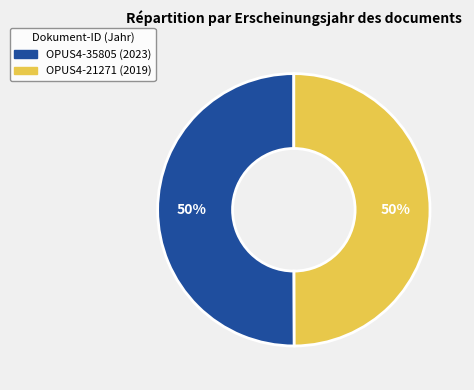

How many segments does this pie chart have?

2